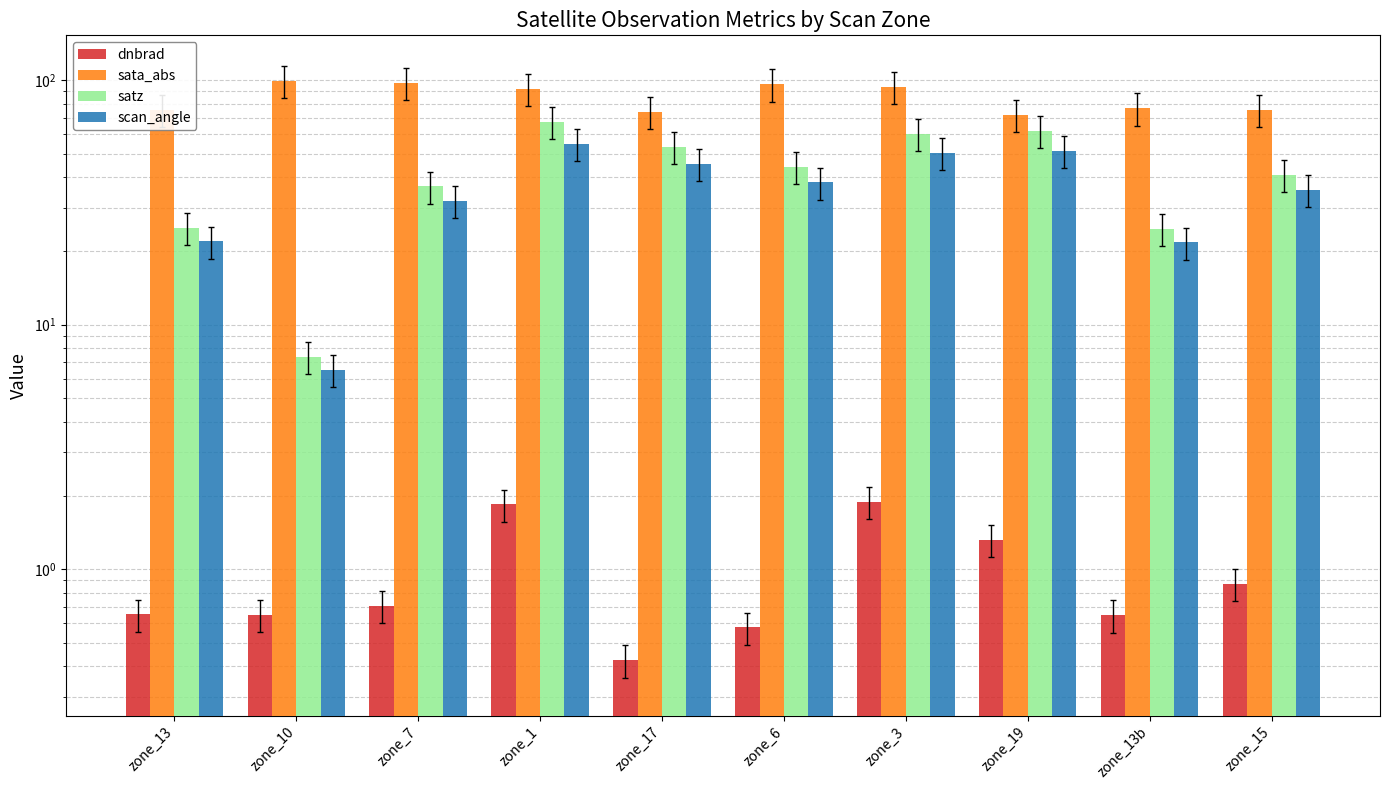

Which series has the widest spread of values?

satz